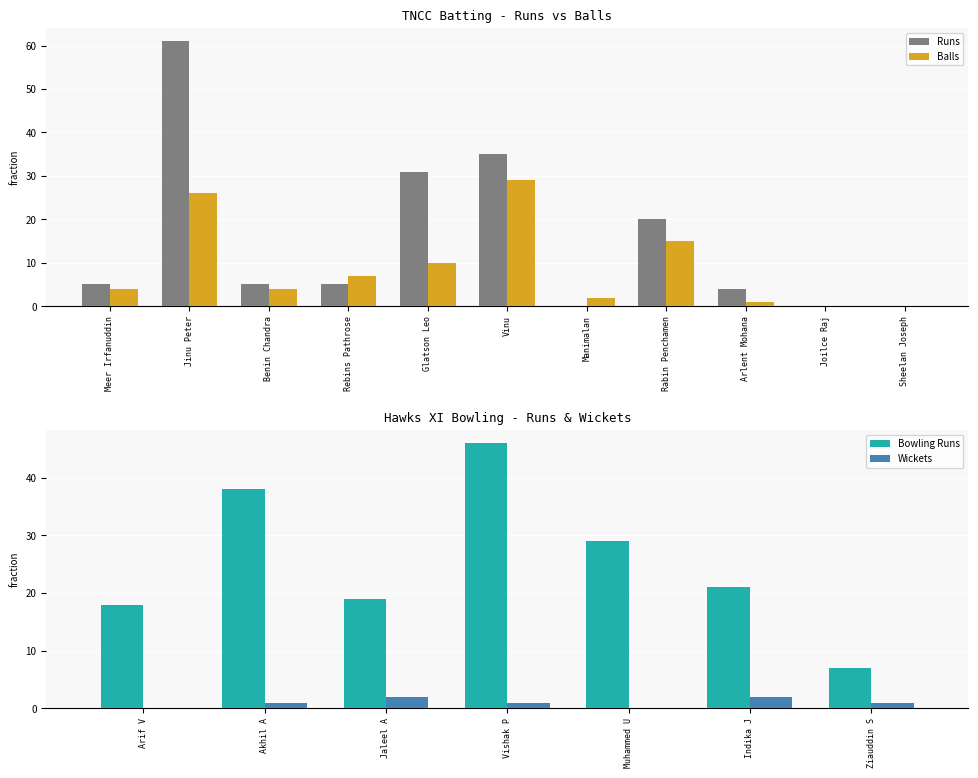

Is it true that Runs equals -40 at Joilce Raj?

False